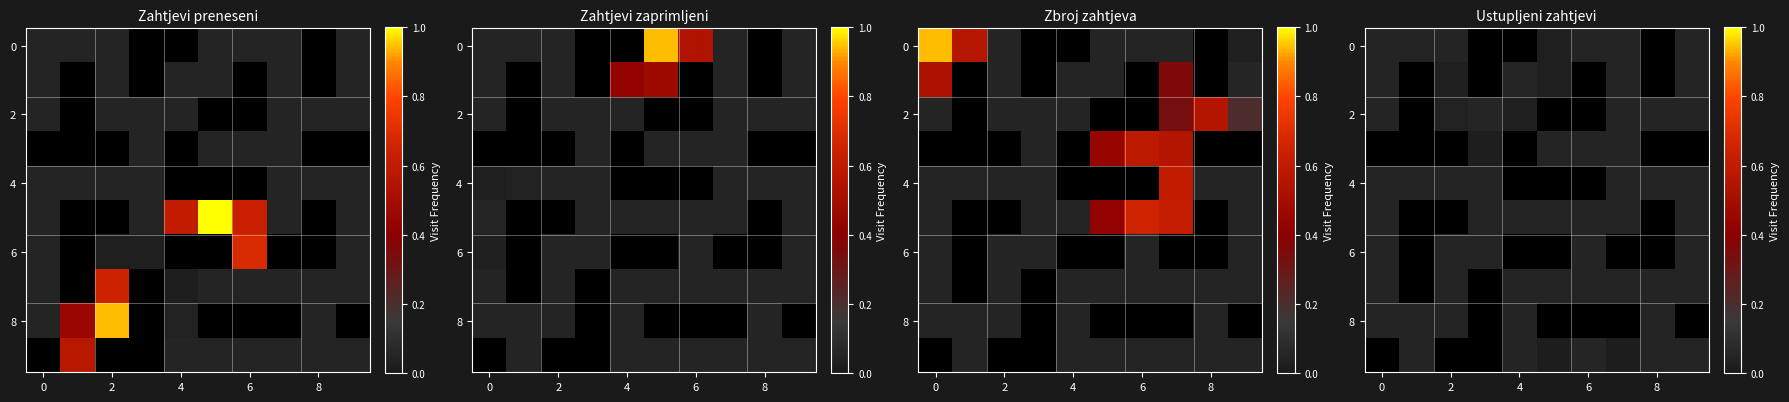

Which has a higher value, 9 or 7?

7